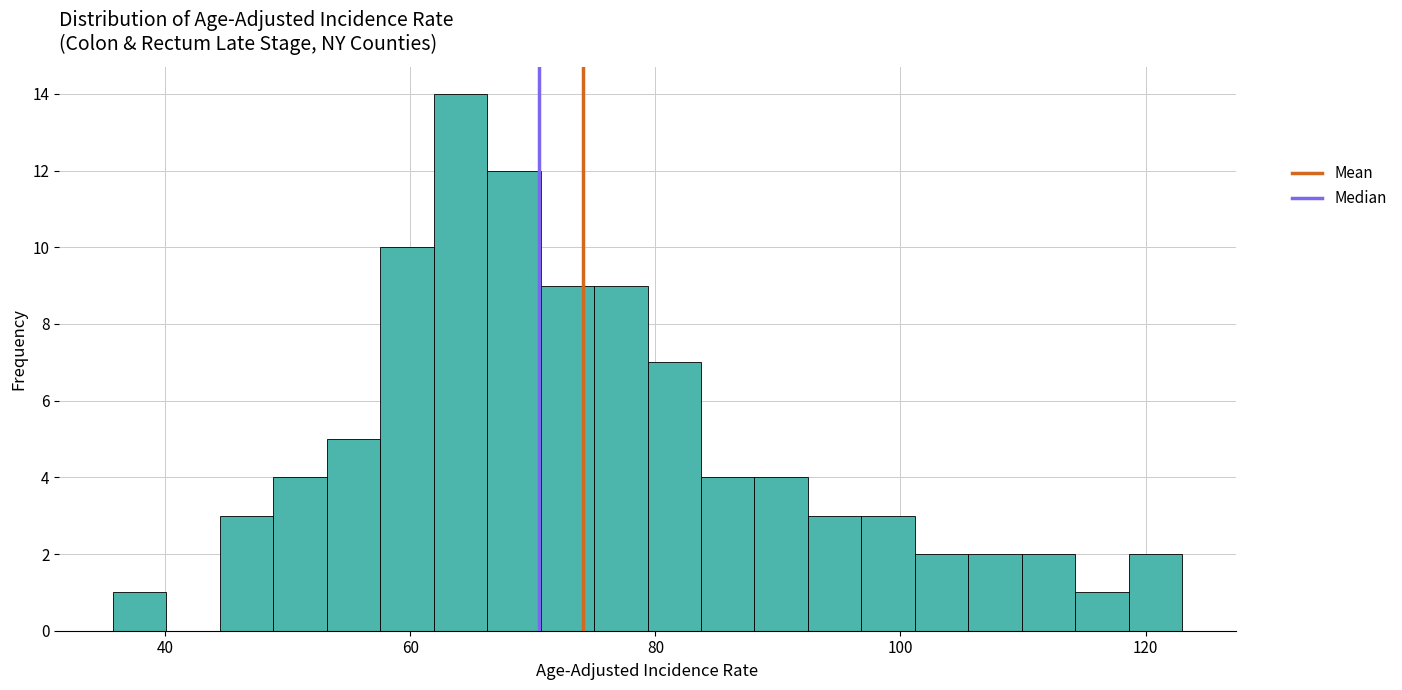

Read against the x-axis, roughly where is the centre of the tallest bar?

64